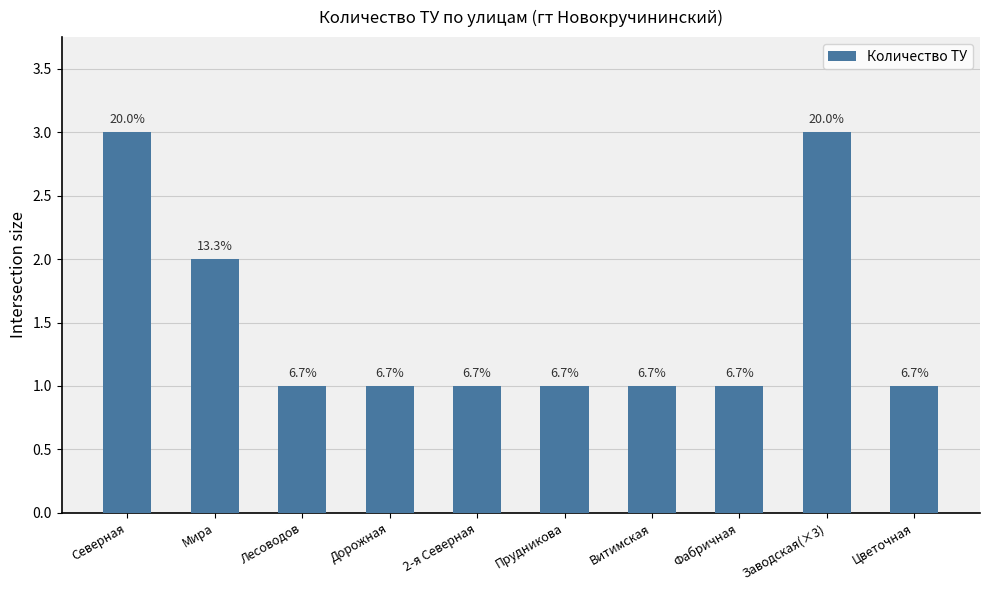

What is the average value?

2